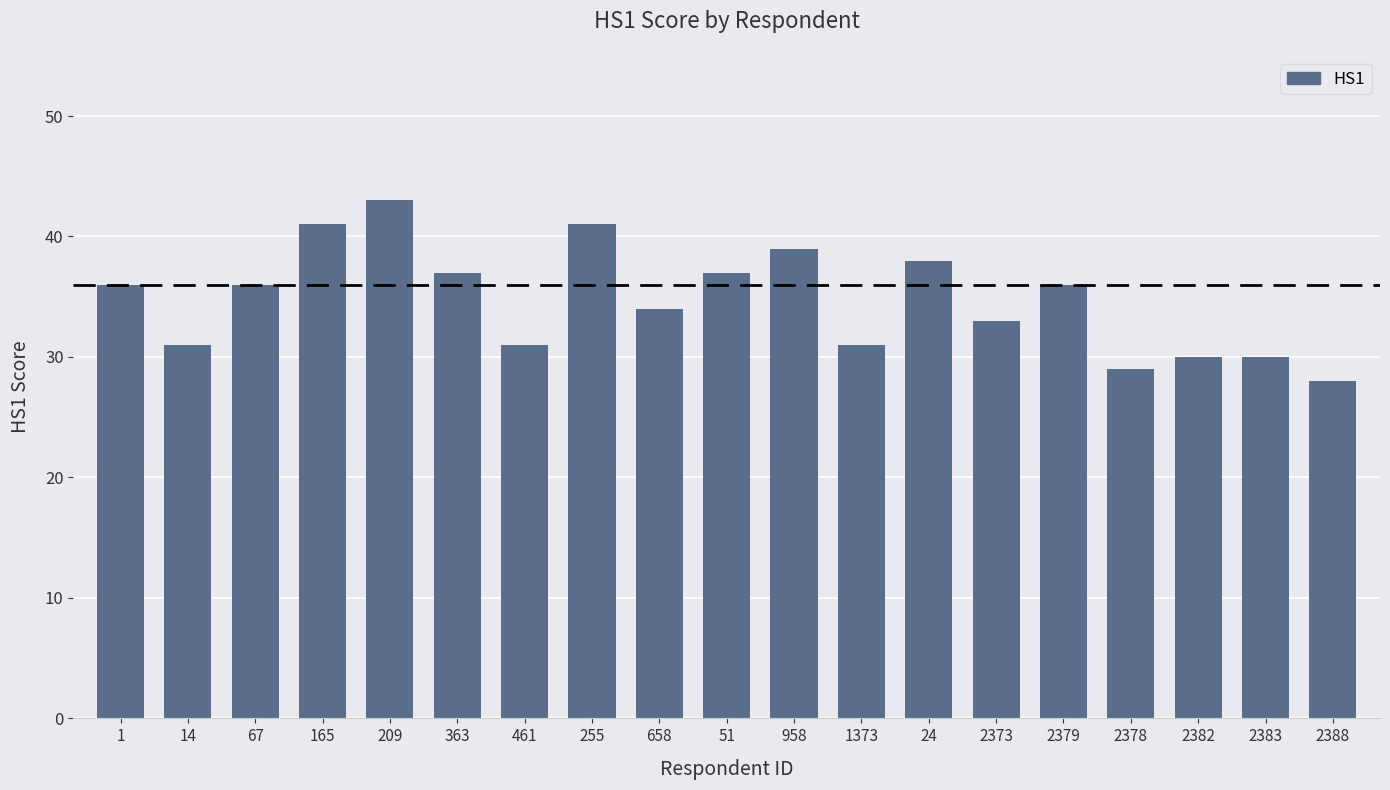

Which has a higher value, 1 or 2388?

1